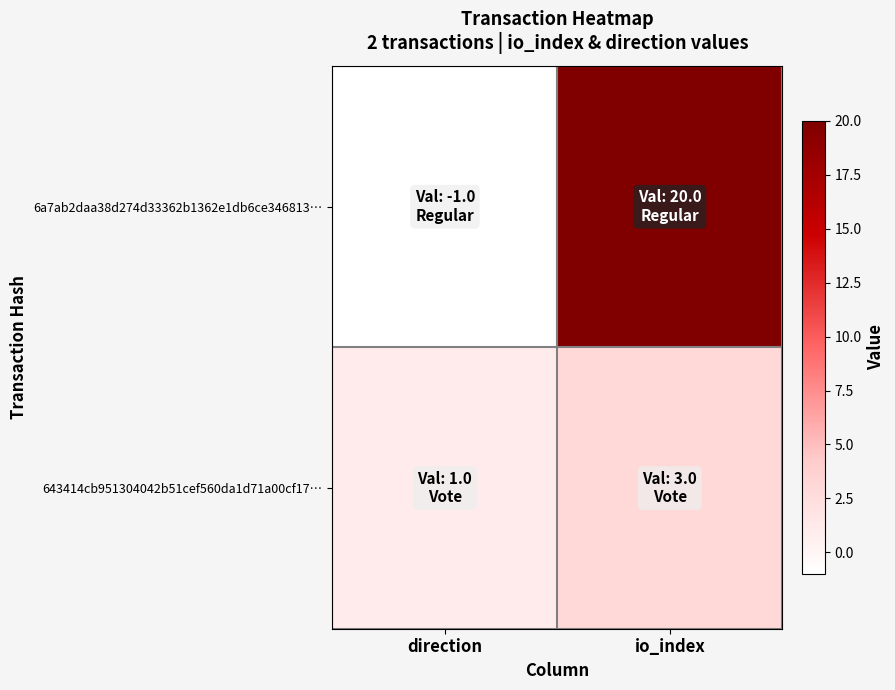

Reading left to right, list all the values displayed in this chart.

6a7ab2daa38d274d33362b1362e1db6ce346813…: direction=-1	io_index=20
643414cb951304042b51cef560da1d71a00cf17…: direction=1	io_index=3